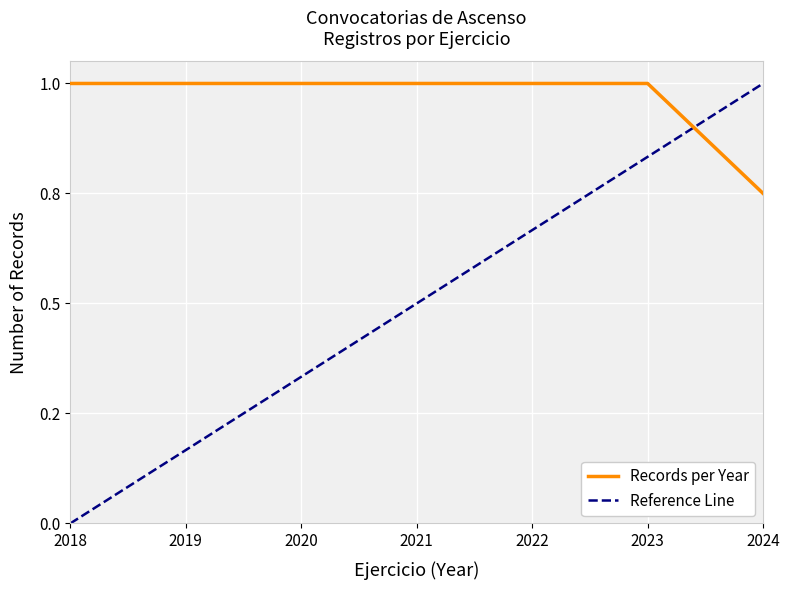

Rank the categories by value from lowest to highest.

2024, 2018, 2019, 2020, 2021, 2022, 2023